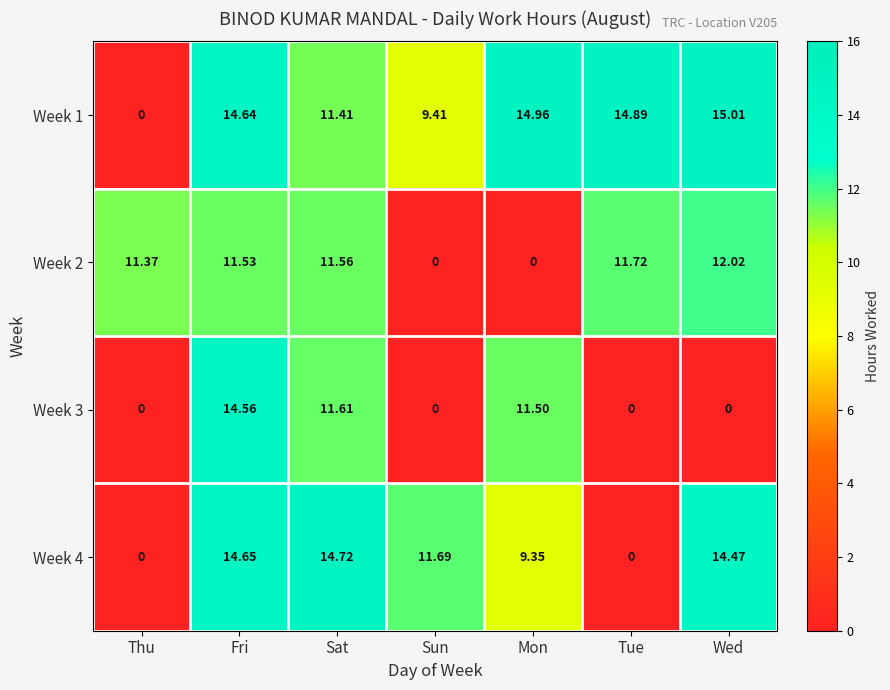

At which label does Week 1 first exceed 14?

Fri